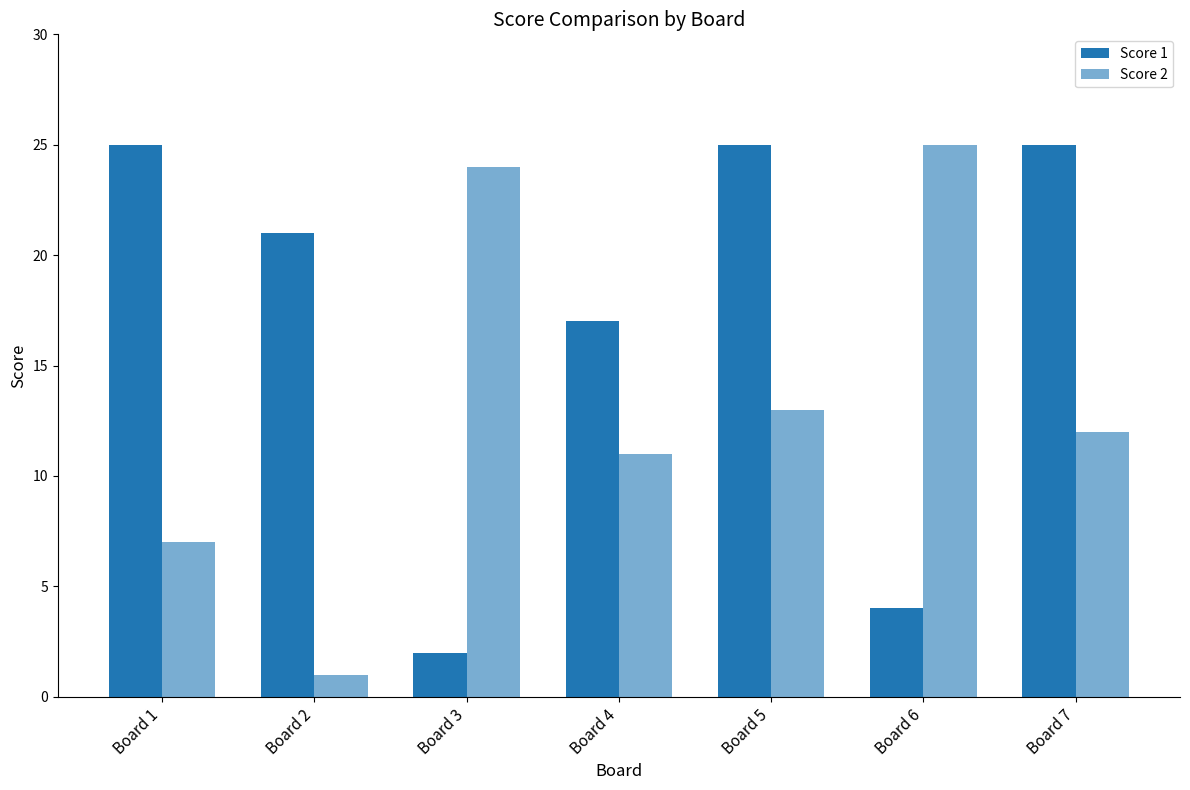

How many groups of bars are there?

7